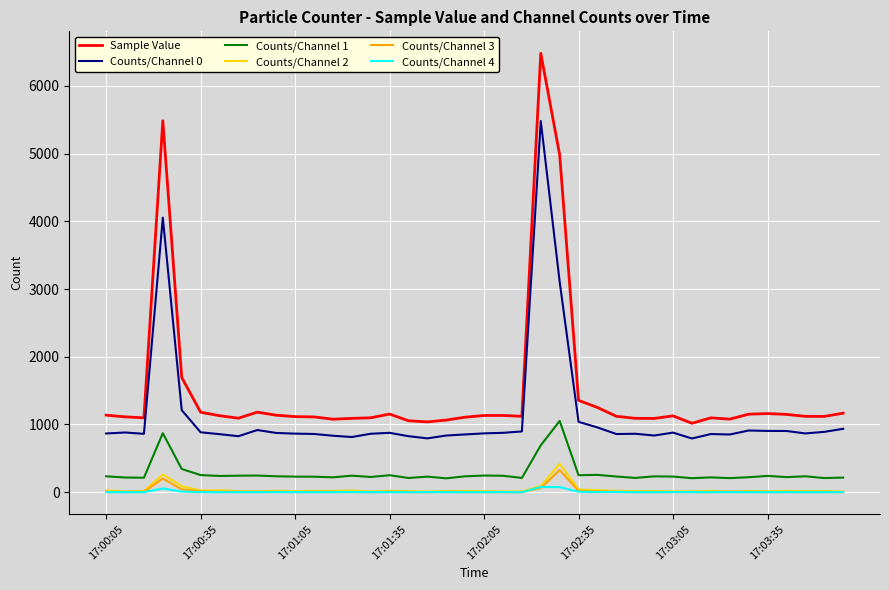

True or false: Counts/Channel 3 and Counts/Channel 1 cross at least once.

False